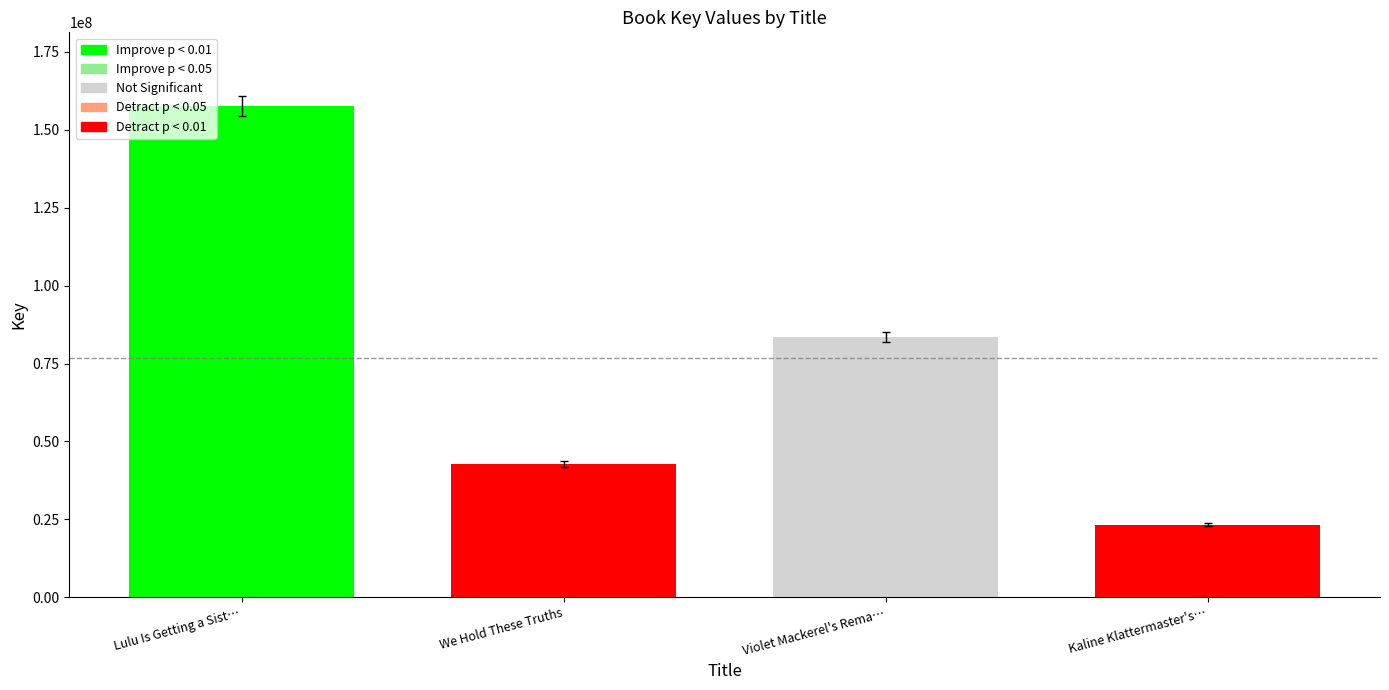

At which category does the chart reach its peak across all series?

Lulu Is Getting a Sist…